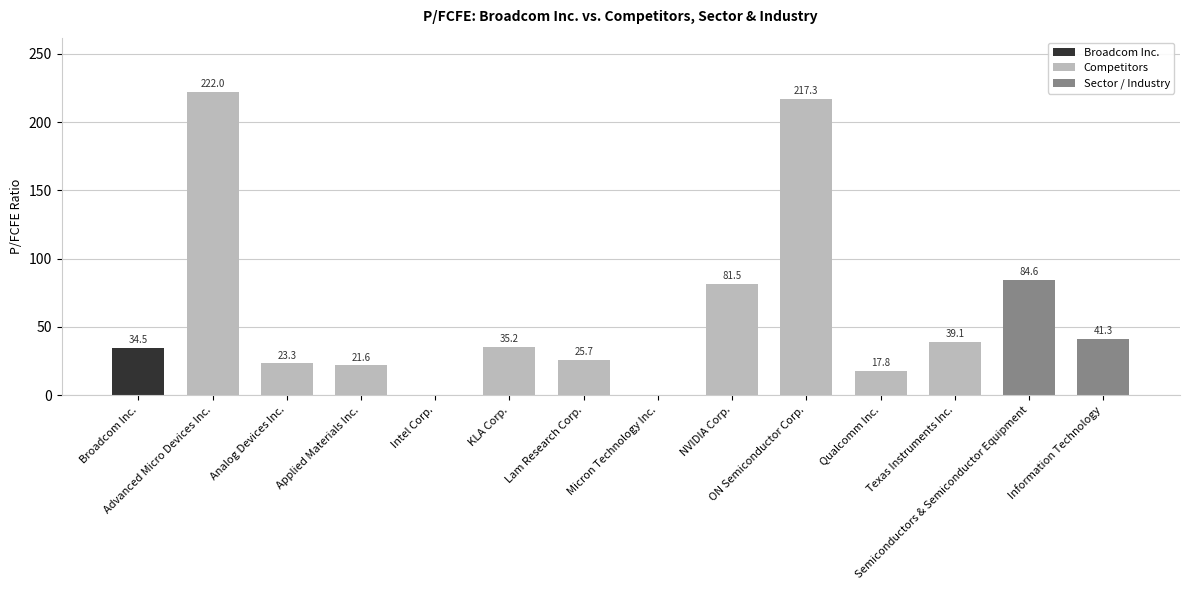

What is the greatest value displayed?

222.0